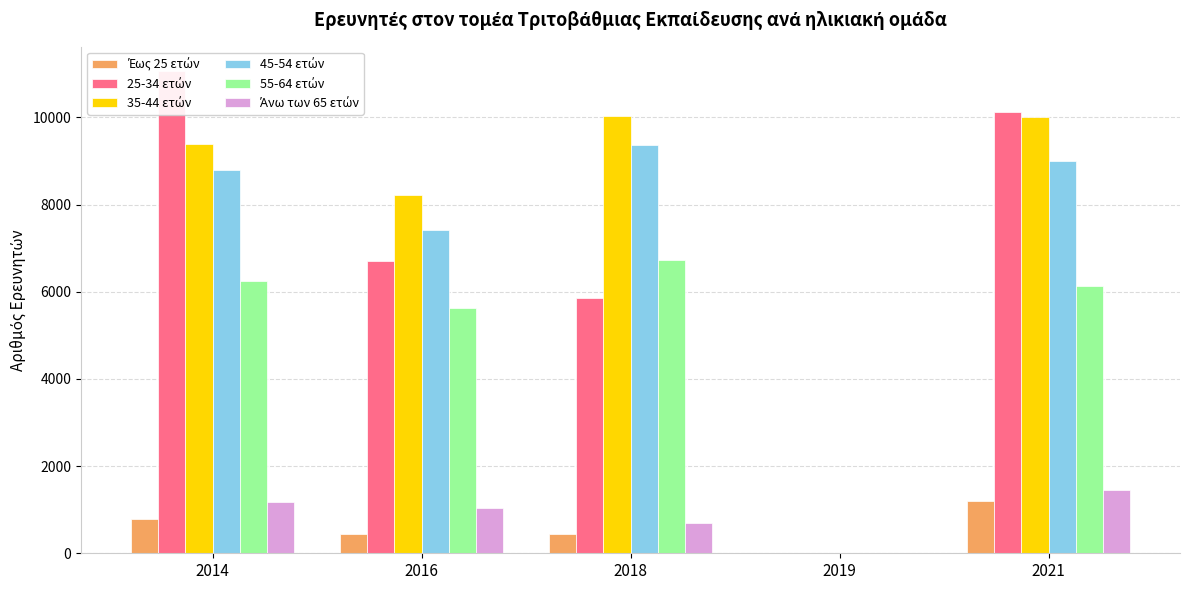

What is the difference between the maximum and minimum values in the Έως 25 ετών series?

750.0